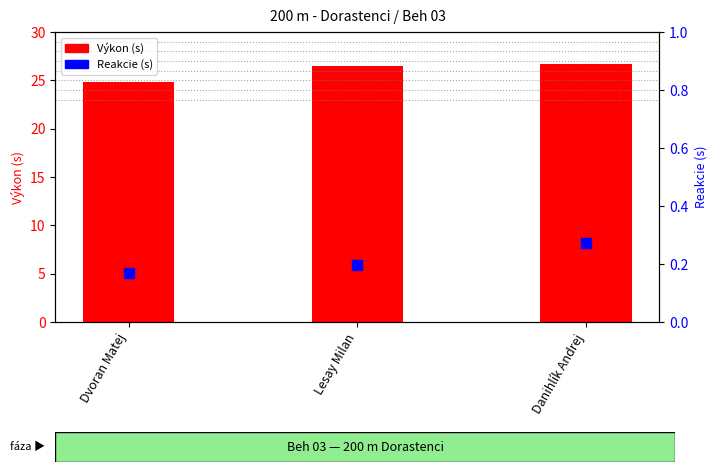

Which series reaches the maximum Y coordinate?

Výkon